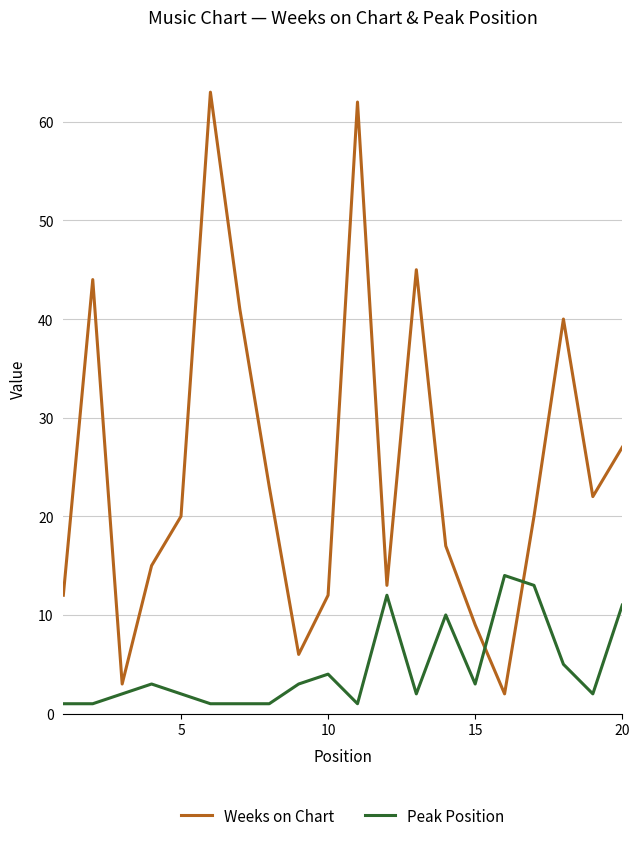

Which series has the widest spread of values?

Weeks on Chart